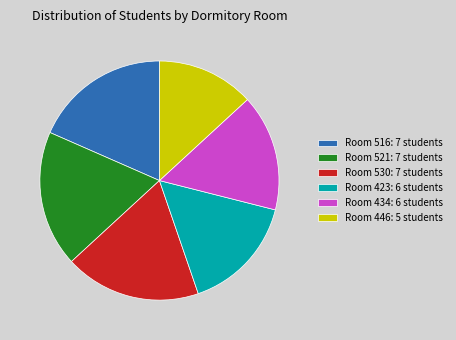

Is there any slice that represents more than half of the pie?

No